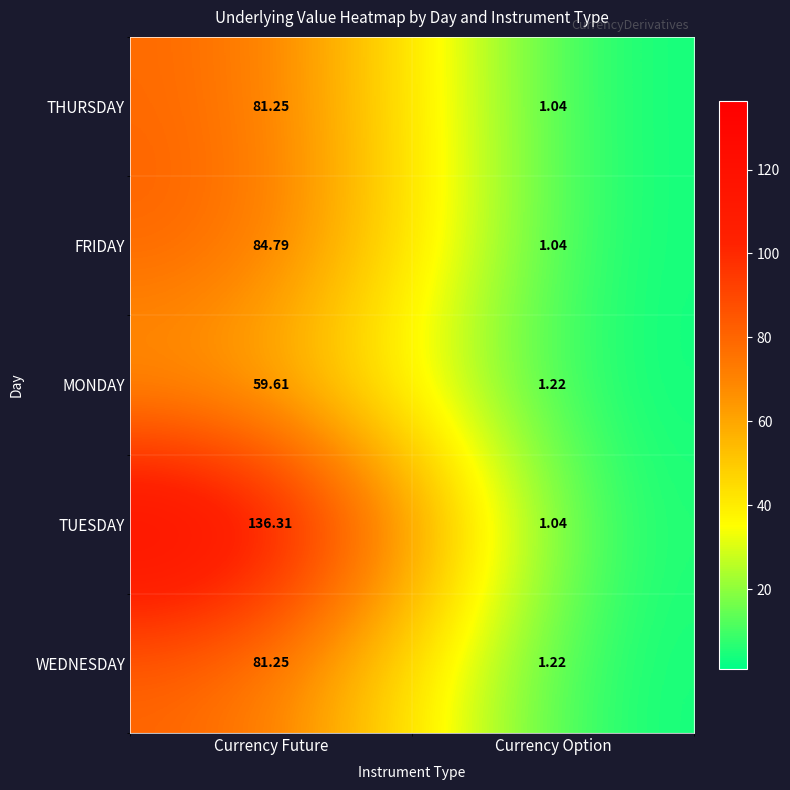

At which category is the sum across all series the highest?

Currency Future